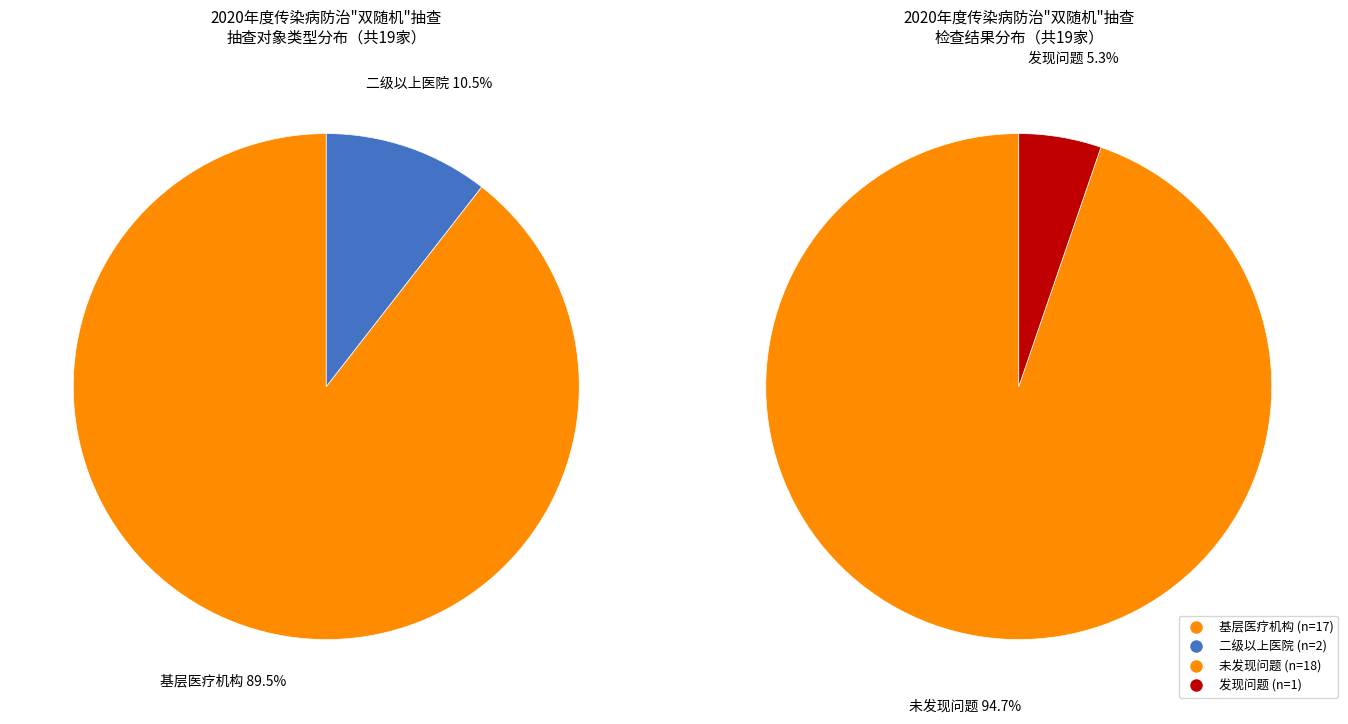

How many slices are in this pie chart?

2